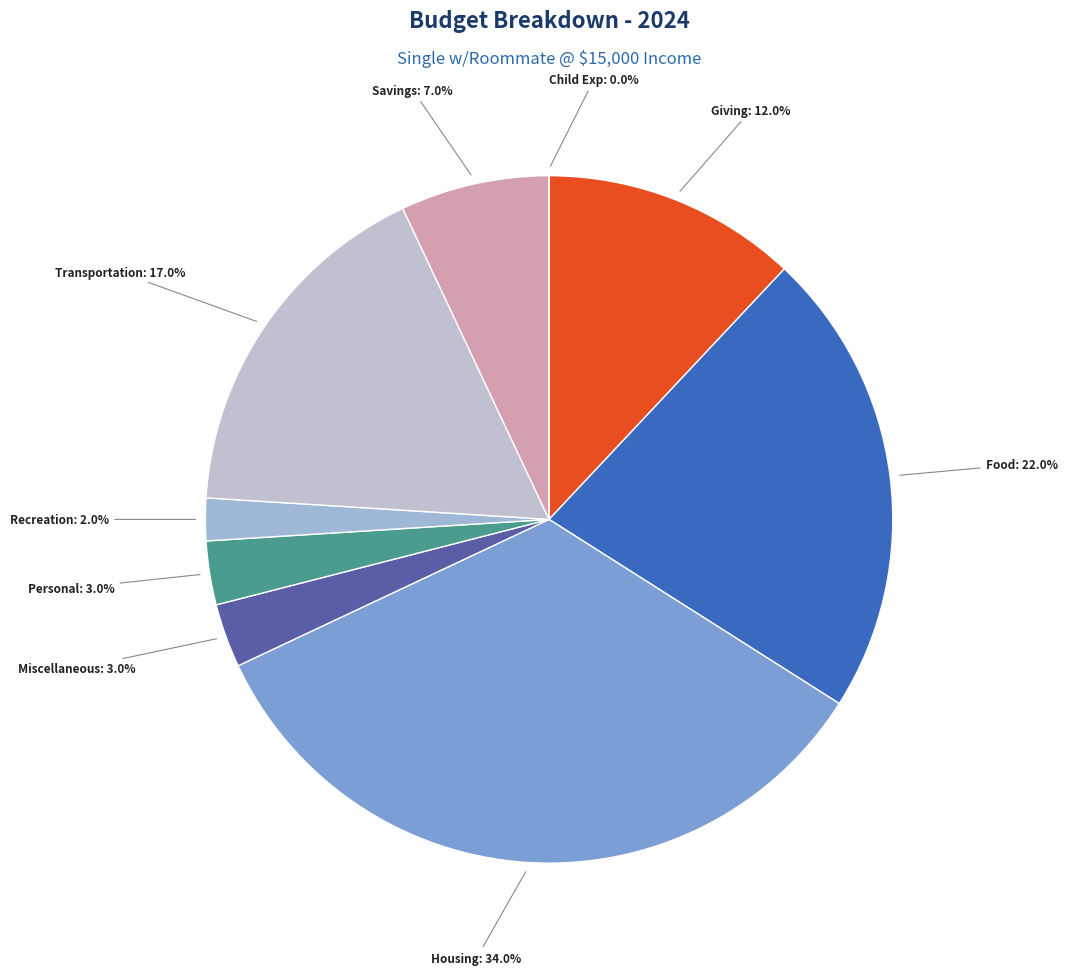

True or false: Recreation accounts for 2% of the total.

True